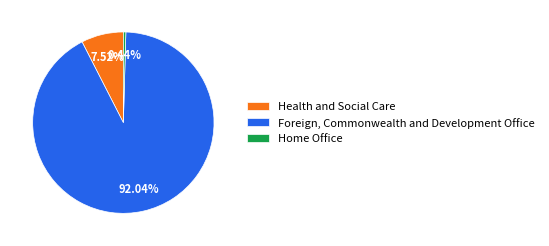

Between Home Office and Foreign, Commonwealth and Development Office, which is larger?

Foreign, Commonwealth and Development Office